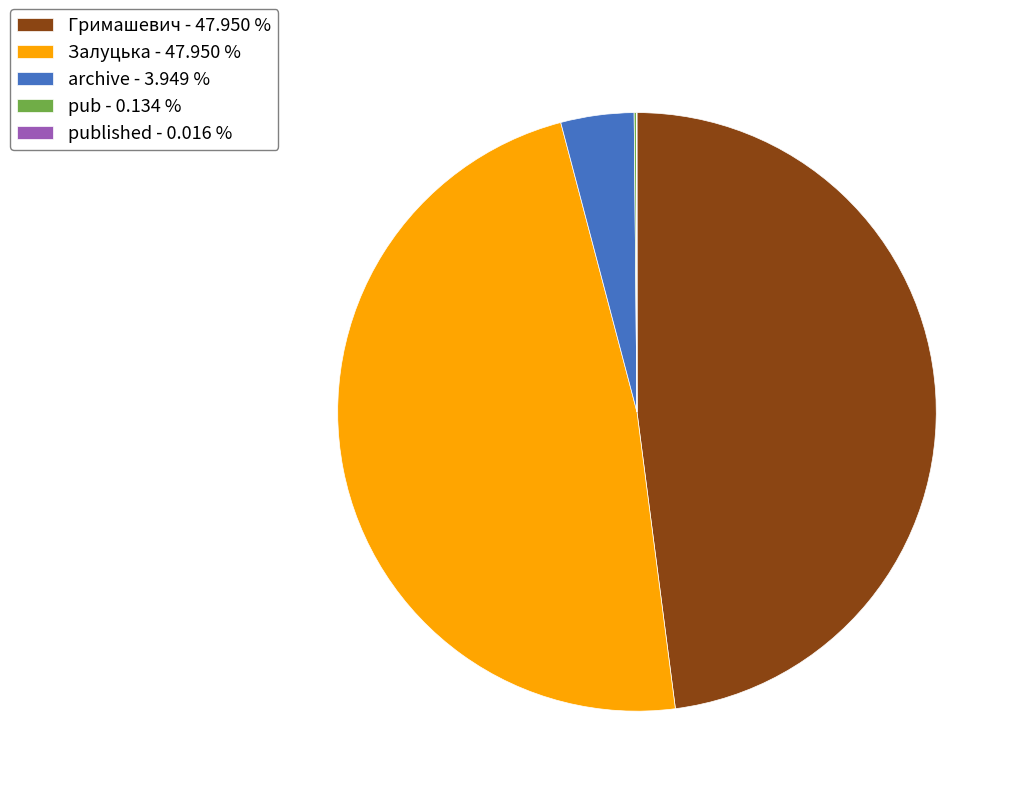

Which has a higher value, archive - 3.949 % or Гримашевич - 47.950 %?

Гримашевич - 47.950 %